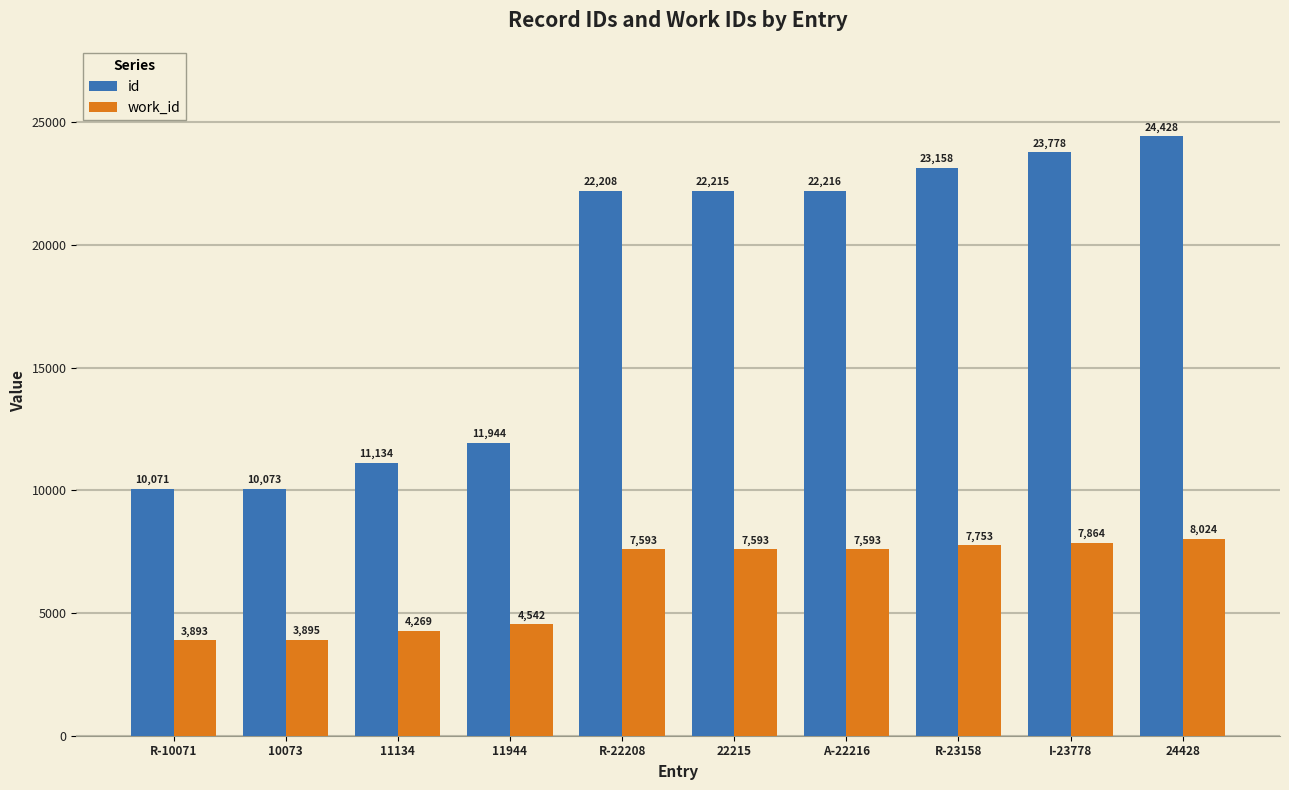

What is the value of the work_id bar at the 6th from the left?

7593